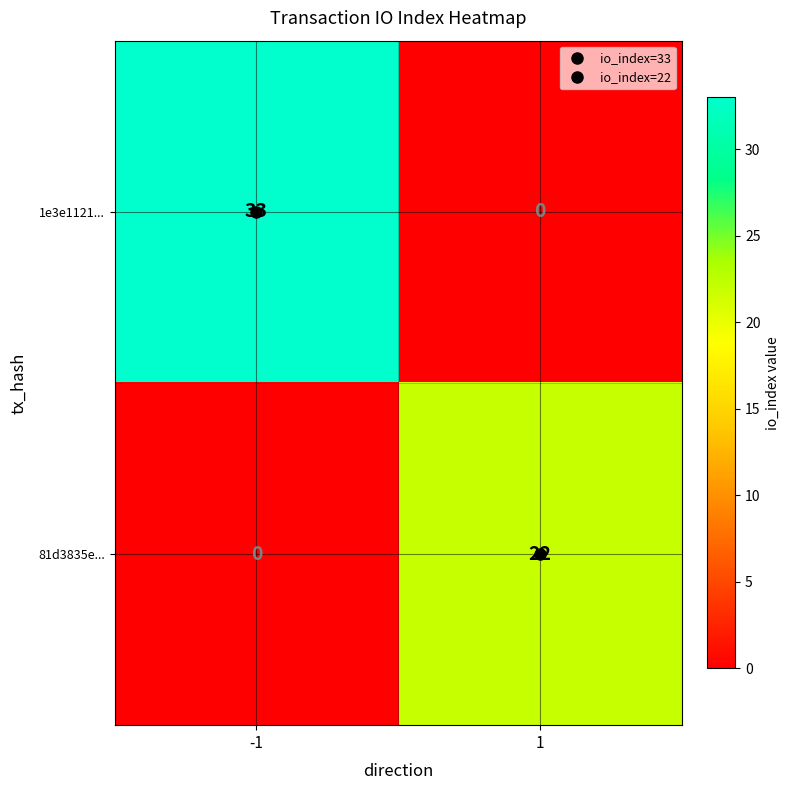

Rank the series at -1 from lowest to highest value.

81d3835e..., 1e3e1121...